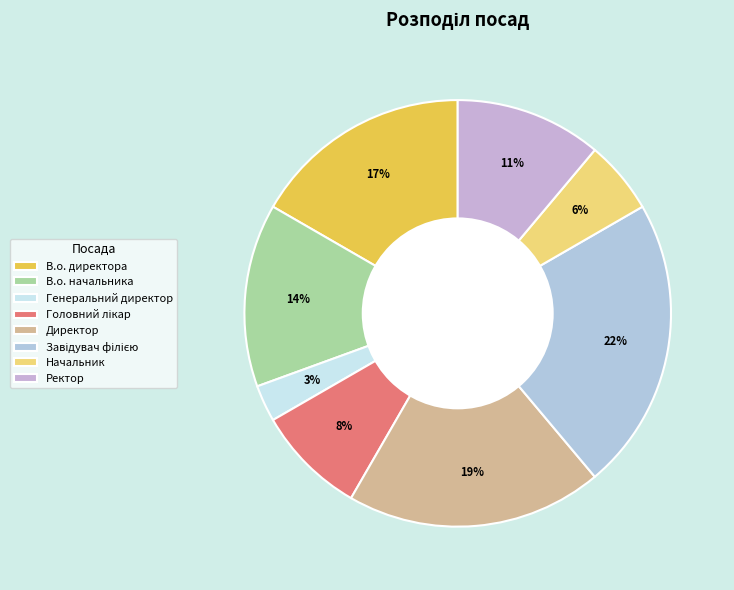

How much of the chart is everything except В.о. директора?

83.3%